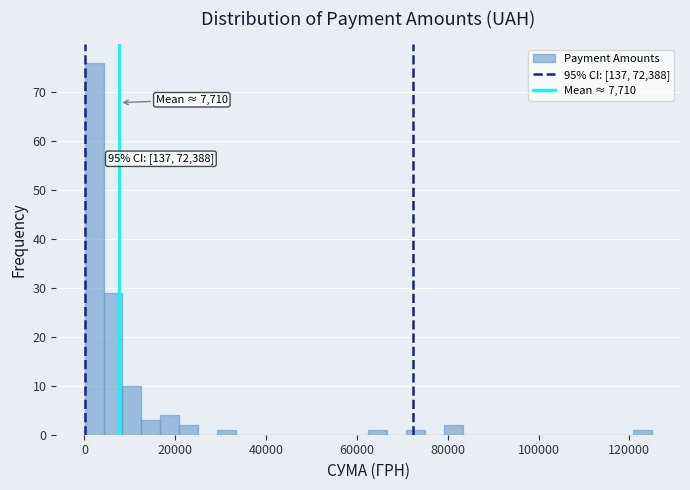

Around what value on the x-axis is the tallest bar? Give the approximate position of its centre, as read against the axis.

2000